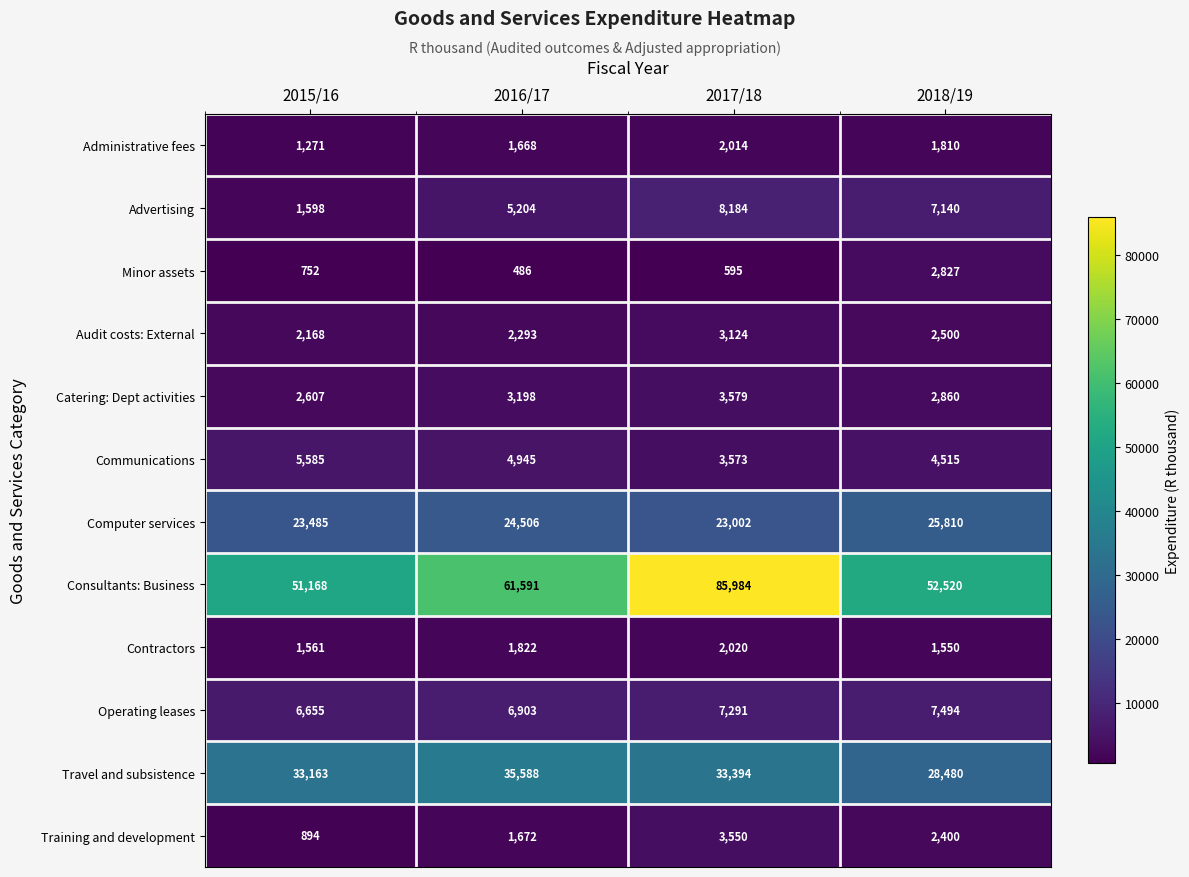

What is the smallest value displayed?

486